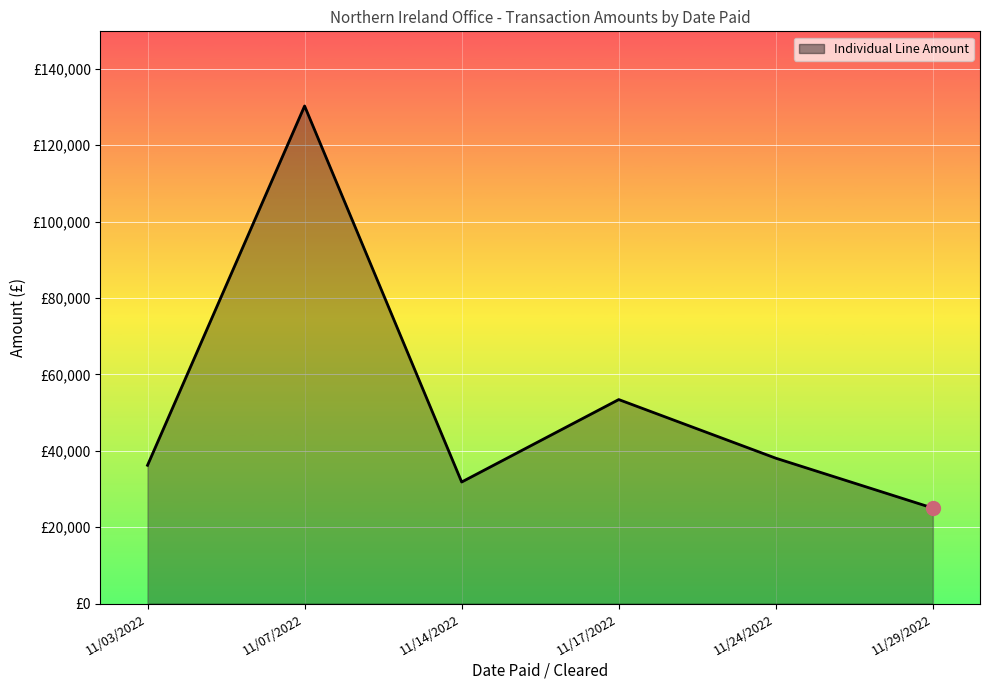

The chart shows a value of 51469.0 at 11/24/2022. True or false?

False